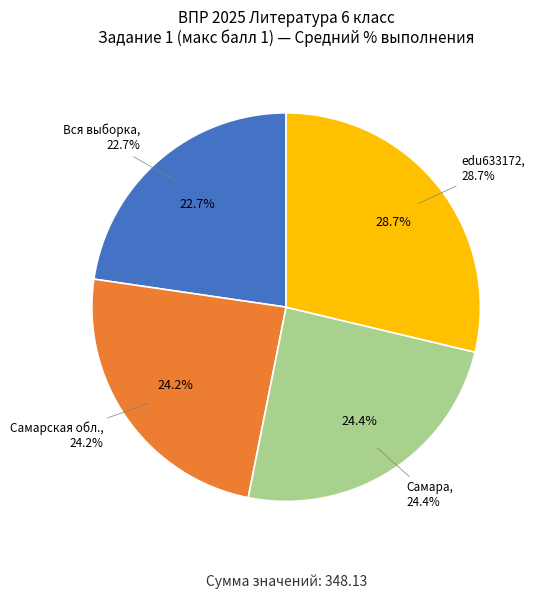

Which slice is the largest?

edu633172